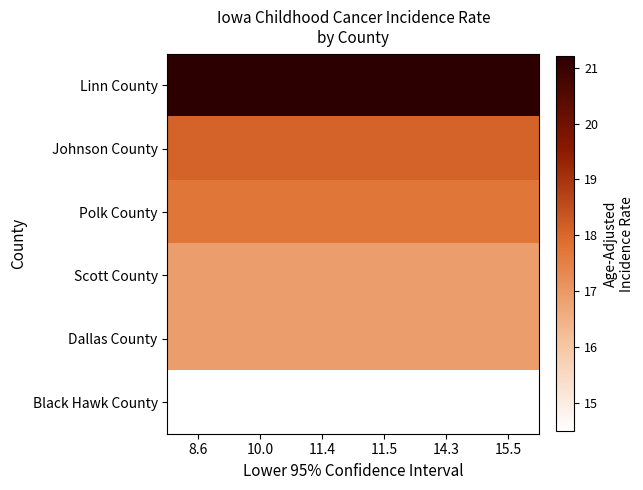

Rank the series at 14.3 from highest to lowest value.

Linn County, Johnson County, Polk County, Scott County, Dallas County, Black Hawk County